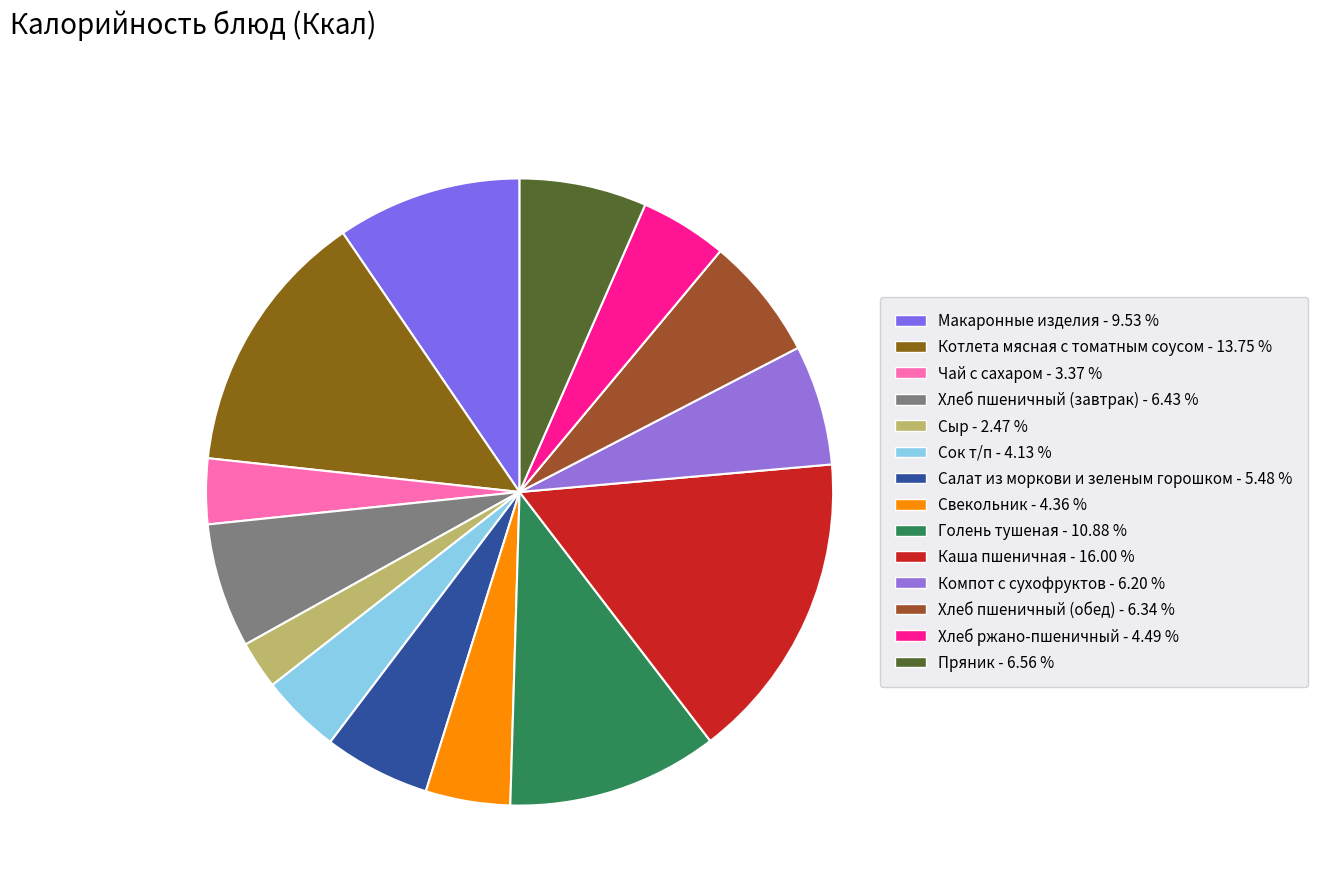

To the nearest percent, what portion does Хлеб ржано-пшеничный represent?

4%